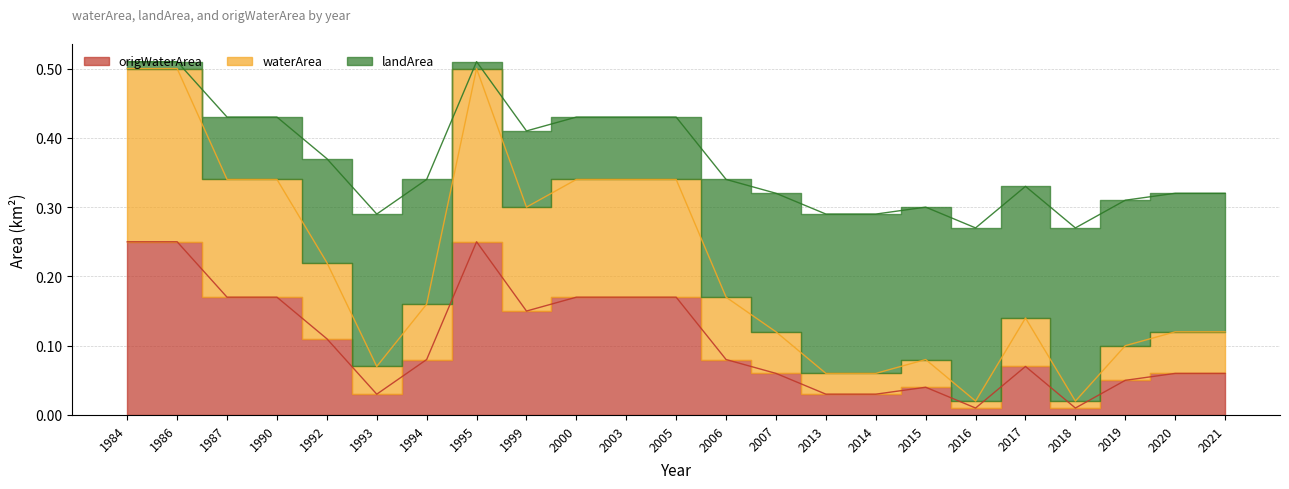

Is it true that waterArea equals 0.0 at 2019?

False